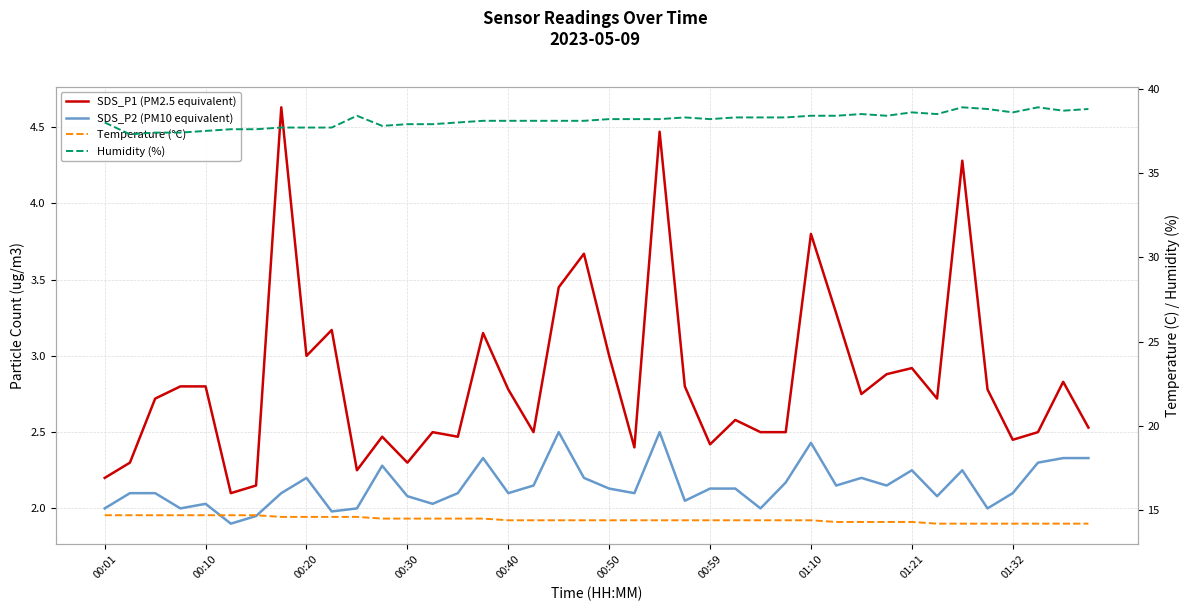

True or false: Humidity (%) and Temperature (°C) cross at least once.

False